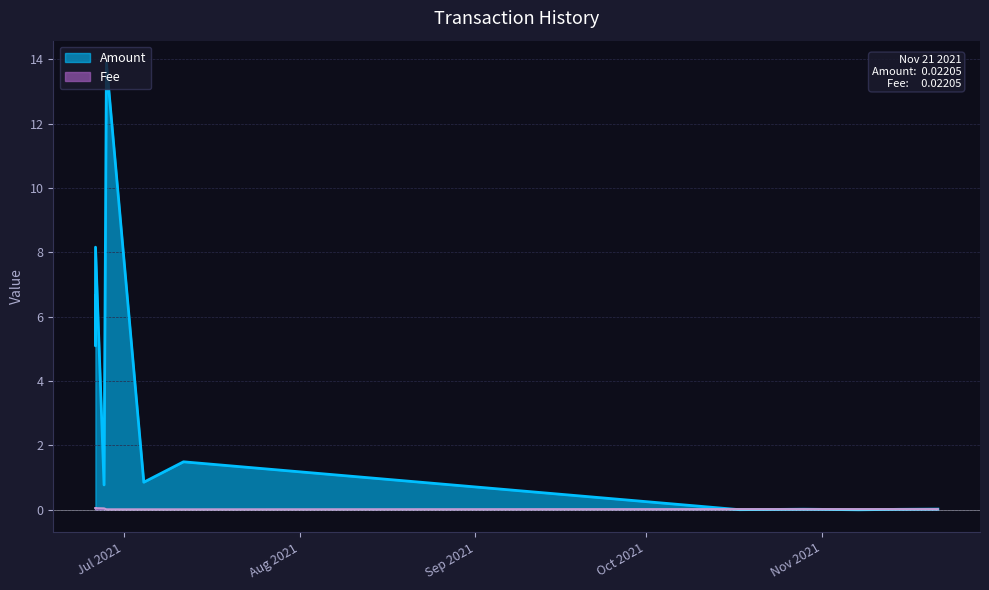

At how many categories does at least one series exceed 13?

1